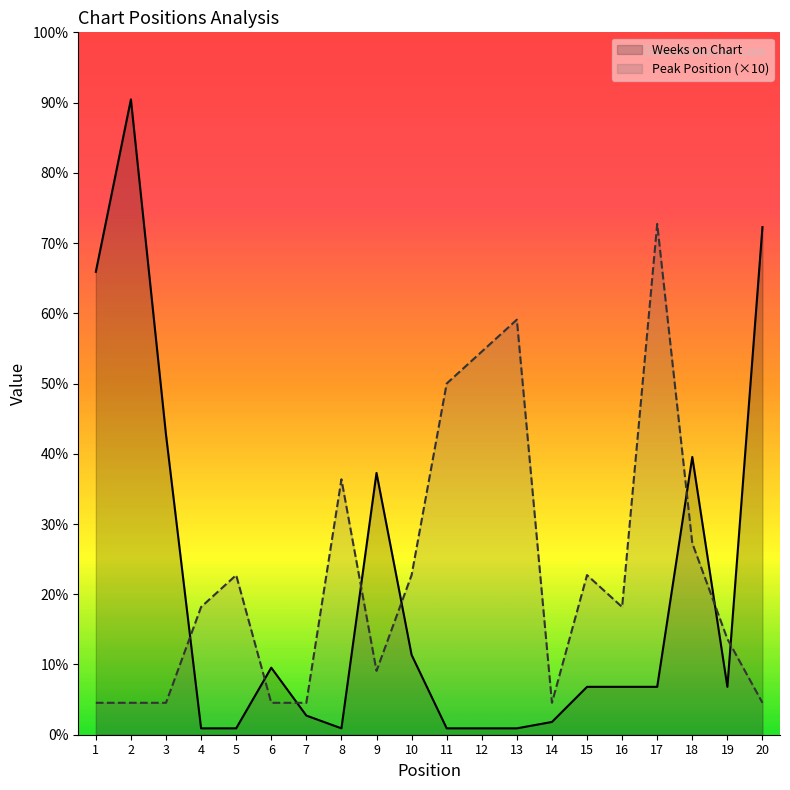

What is the difference between the second highest and second lowest values in the Peak Position (×10) series?

120